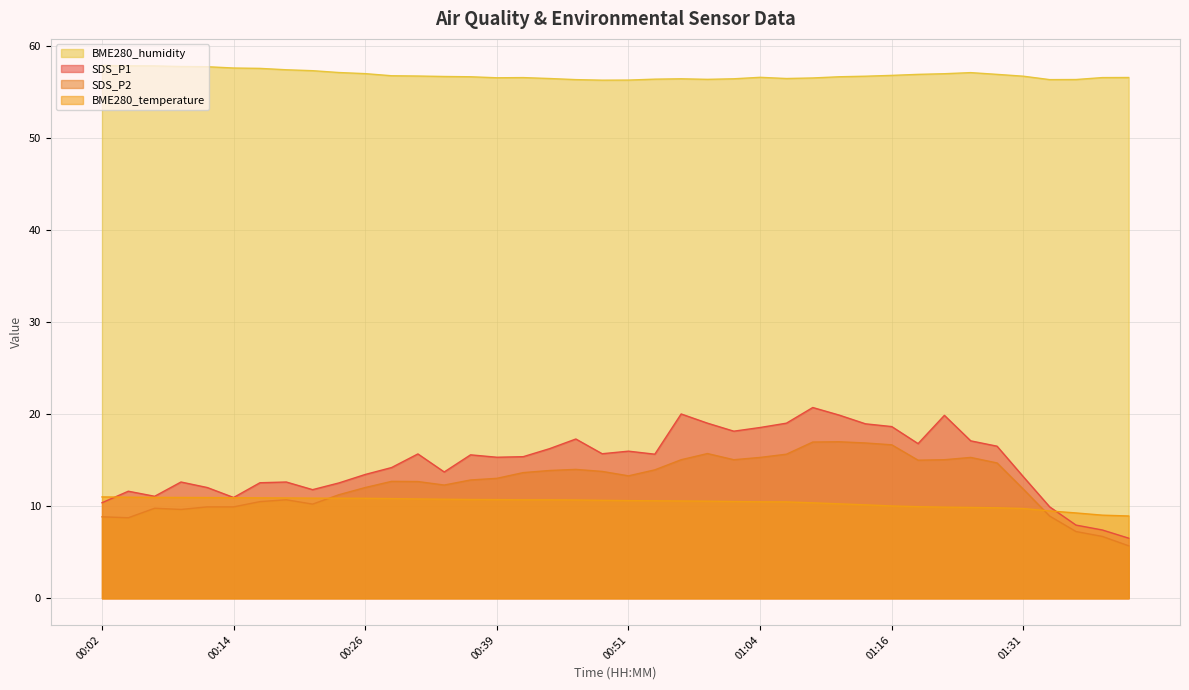

How many distinct data groups are displayed?

4